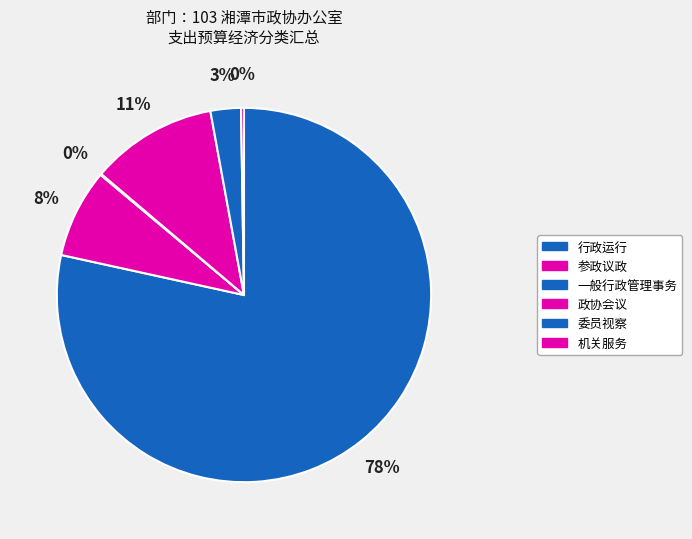

Does 委员视察 account for over 50% of the chart?

No